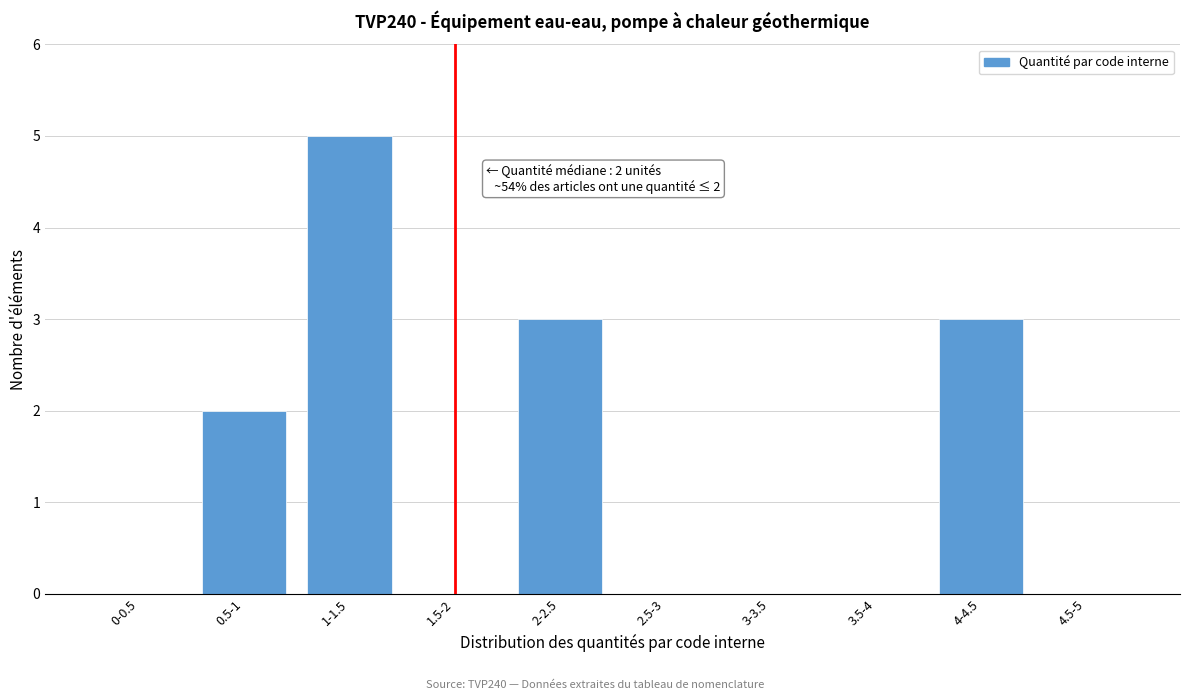

Reading left to right, transcribe all the data shown in this chart.

0-0.5=0	0.5-1=2	1-1.5=5	1.5-2=0	2-2.5=3	2.5-3=0	3-3.5=0	3.5-4=0	4-4.5=3	4.5-5=0